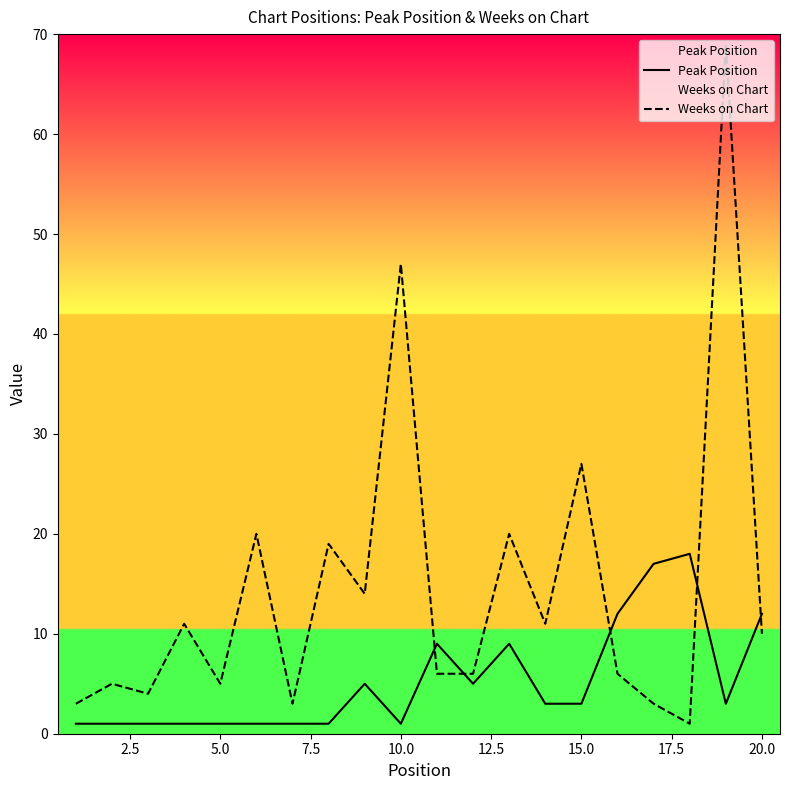

What is the approximate value of Weeks on Chart at 10.0?

47